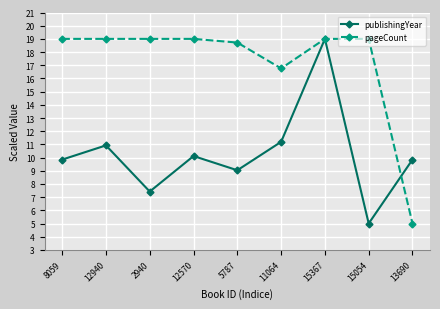

How many interior local valleys does the publishingYear series have?

3